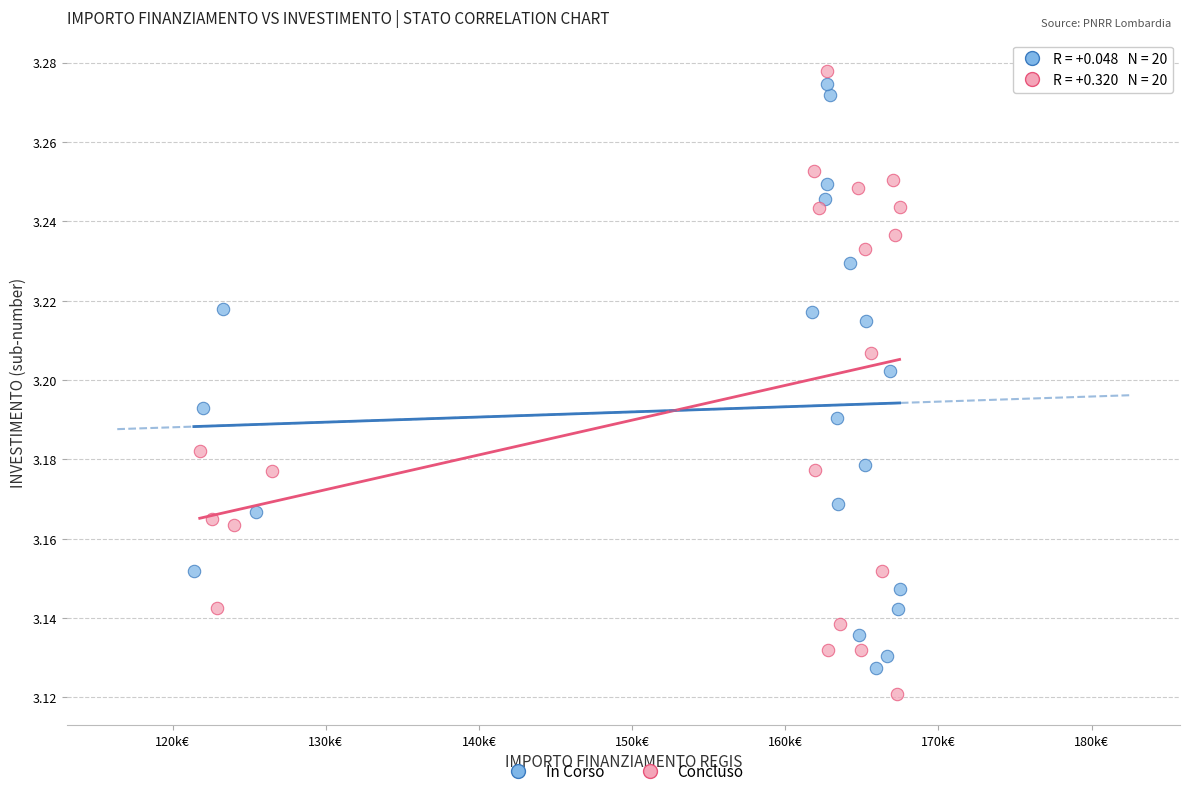

What are all the series names shown in the legend?

In Corso, Concluso